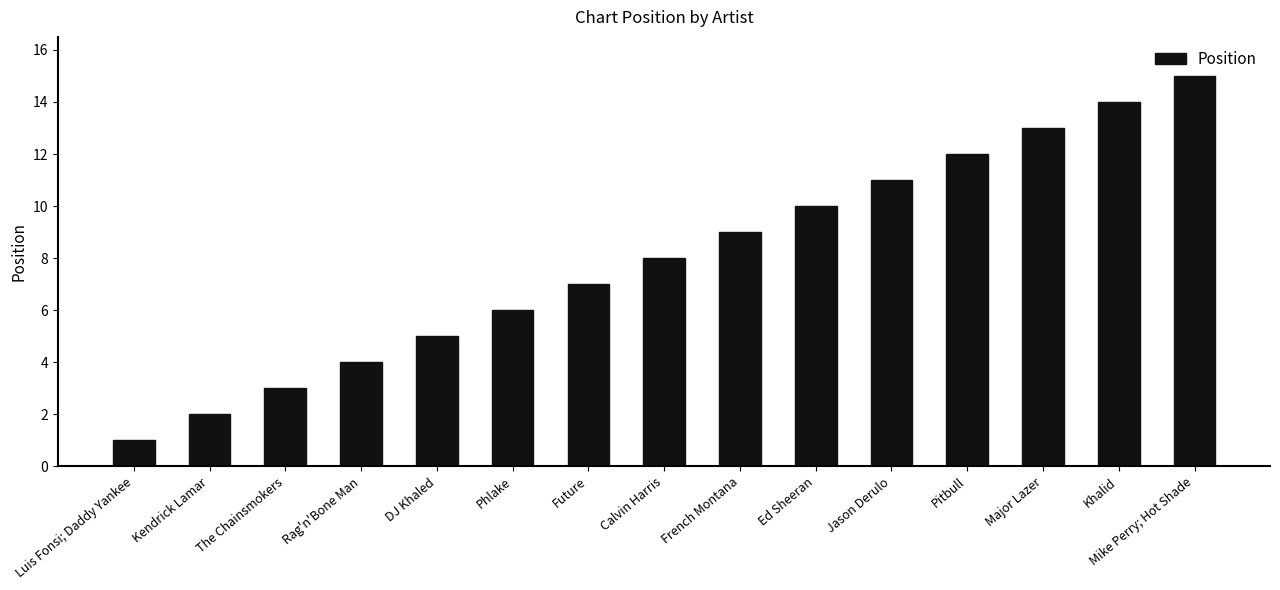

At which category does the chart reach its peak across all series?

Mike Perry; Hot Shade